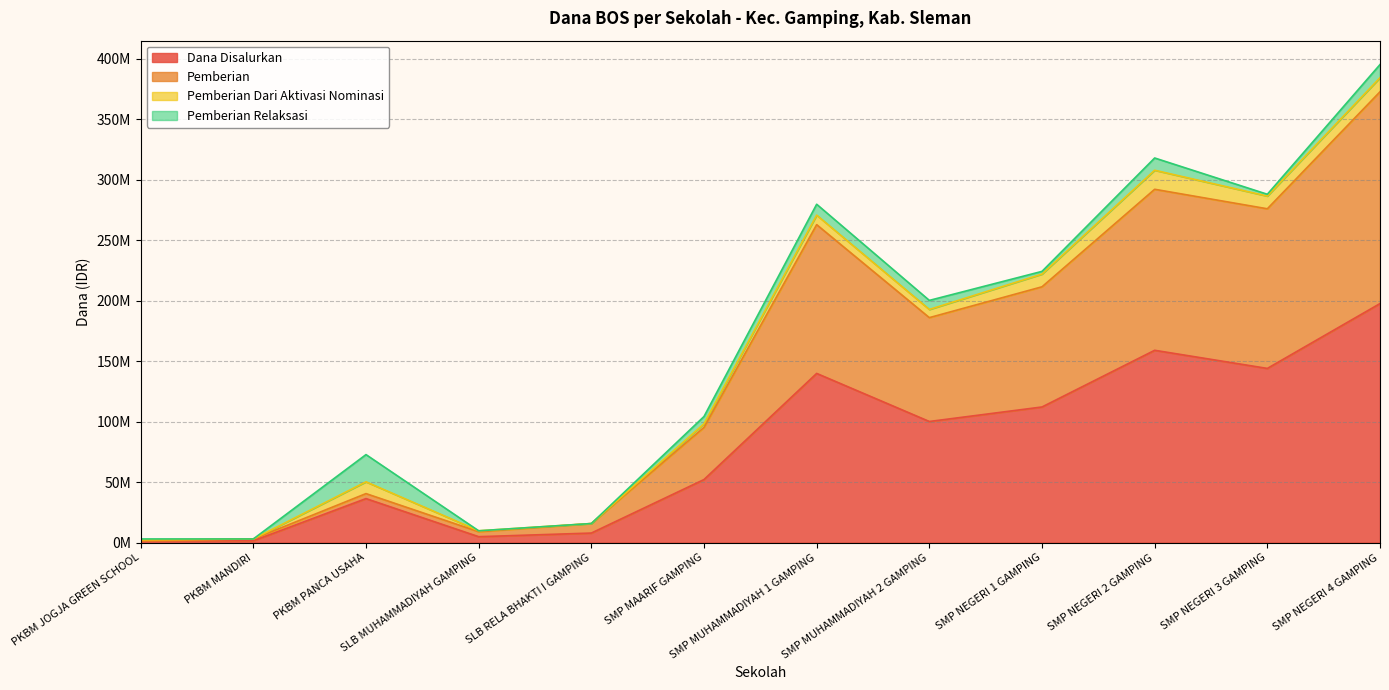

How many data points does each series have?

12